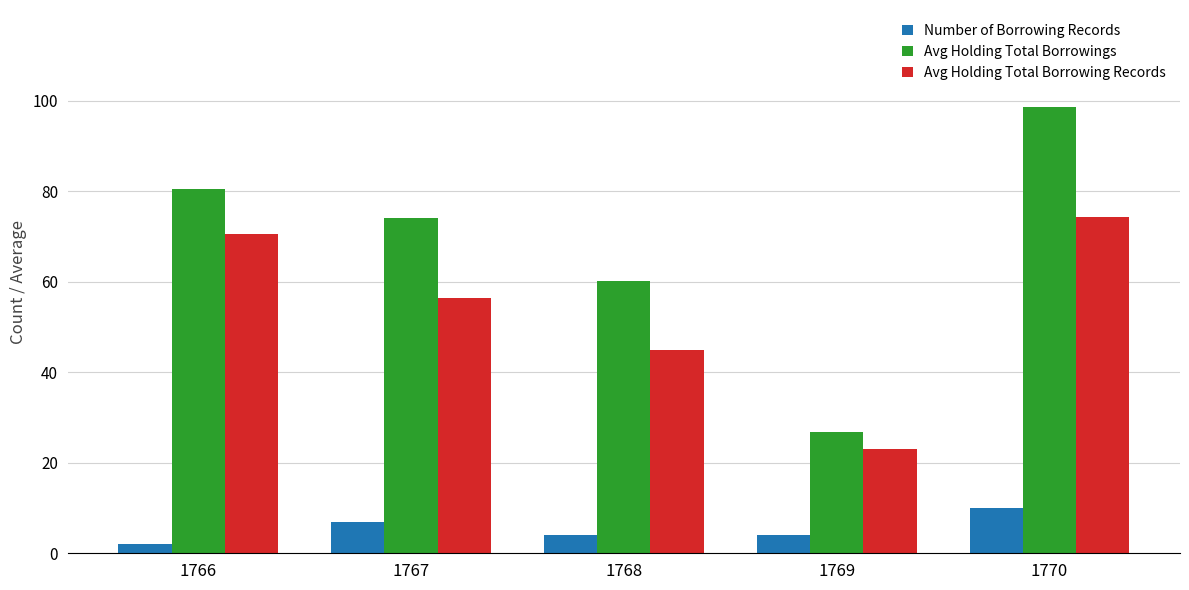

What is the average value of the Avg Holding Total Borrowings series?

68.0